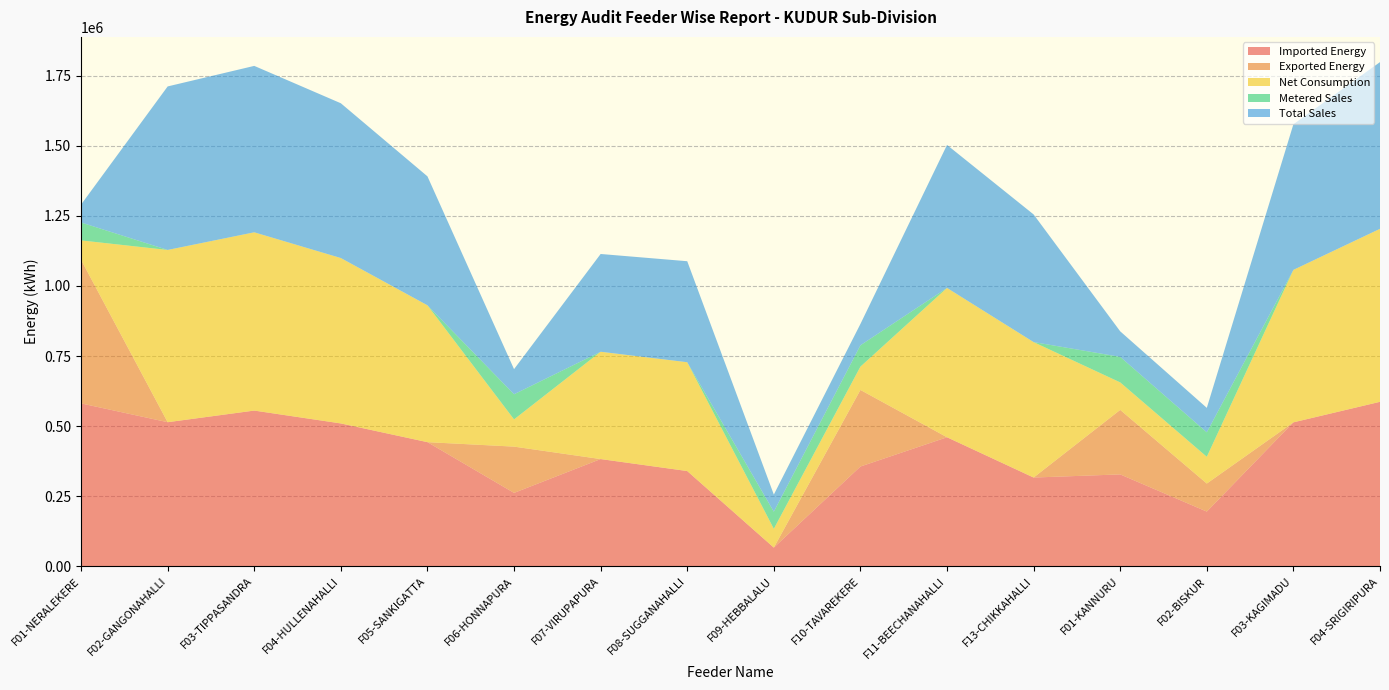

Reading left to right, list all the values displayed in this chart.

Imported Energy: F01-NERALEKERE=581140.0	F02-GANGONAHALLI=514080.0	F03-TIPPASANDRA=555580.0	F04-HULLENAHALLI=509700.0	F05-SANKIGATTA=442960.0	F06-HONNAPURA=262040.0	F07-VIRUPAPURA=382660.0	F08-SUGGANAHALLI=339960.0	F09-HEBBALALU=67000.0	F10-TAVAREKERE=356100.0	F11-BEECHANAHALLI=460400.0	F13-CHIKKAHALLI=316800.0	F01-KANNURU=328000.0	F02-BISKUR=195400.0	F03-KAGIMADU=513600.0	F04-SRIGIRIPURA=586800.0
Exported Energy: F01-NERALEKERE=512000.0	F02-GANGONAHALLI=0.0	F03-TIPPASANDRA=0.0	F04-HULLENAHALLI=0.0	F05-SANKIGATTA=0.0	F06-HONNAPURA=165000.0	F07-VIRUPAPURA=0.0	F08-SUGGANAHALLI=0.0	F09-HEBBALALU=0.0	F10-TAVAREKERE=273000.0	F11-BEECHANAHALLI=0.0	F13-CHIKKAHALLI=0.0	F01-KANNURU=230000.0	F02-BISKUR=100000.0	F03-KAGIMADU=0.0	F04-SRIGIRIPURA=0.0
Net Consumption: F01-NERALEKERE=69140.0	F02-GANGONAHALLI=614080.0	F03-TIPPASANDRA=635580.0	F04-HULLENAHALLI=589700.0	F05-SANKIGATTA=487960.0	F06-HONNAPURA=97040.0	F07-VIRUPAPURA=382660.0	F08-SUGGANAHALLI=387960.0	F09-HEBBALALU=67000.0	F10-TAVAREKERE=83100.0	F11-BEECHANAHALLI=532400.0	F13-CHIKKAHALLI=482800.0	F01-KANNURU=98000.0	F02-BISKUR=95400.0	F03-KAGIMADU=543600.0	F04-SRIGIRIPURA=616800.0
Metered Sales: F01-NERALEKERE=63865.8	F02-GANGONAHALLI=151.0	F03-TIPPASANDRA=17.0	F04-HULLENAHALLI=8.0	F05-SANKIGATTA=0.0	F06-HONNAPURA=89593.7	F07-VIRUPAPURA=0.0	F08-SUGGANAHALLI=0.0	F09-HEBBALALU=61075.0	F10-TAVAREKERE=76097.0	F11-BEECHANAHALLI=0.0	F13-CHIKKAHALLI=180.0	F01-KANNURU=91044.4	F02-BISKUR=87219.5	F03-KAGIMADU=0.0	F04-SRIGIRIPURA=1.0
Total Sales: F01-NERALEKERE=63865.8	F02-GANGONAHALLI=582933.4	F03-TIPPASANDRA=593301.5	F04-HULLENAHALLI=551777.7	F05-SANKIGATTA=459703.0	F06-HONNAPURA=89593.7	F07-VIRUPAPURA=348526.0	F08-SUGGANAHALLI=360153.0	F09-HEBBALALU=61075.0	F10-TAVAREKERE=76097.0	F11-BEECHANAHALLI=509790.7	F13-CHIKKAHALLI=455032.7	F01-KANNURU=91044.4	F02-BISKUR=87219.5	F03-KAGIMADU=519107.0	F04-SRIGIRIPURA=594358.5